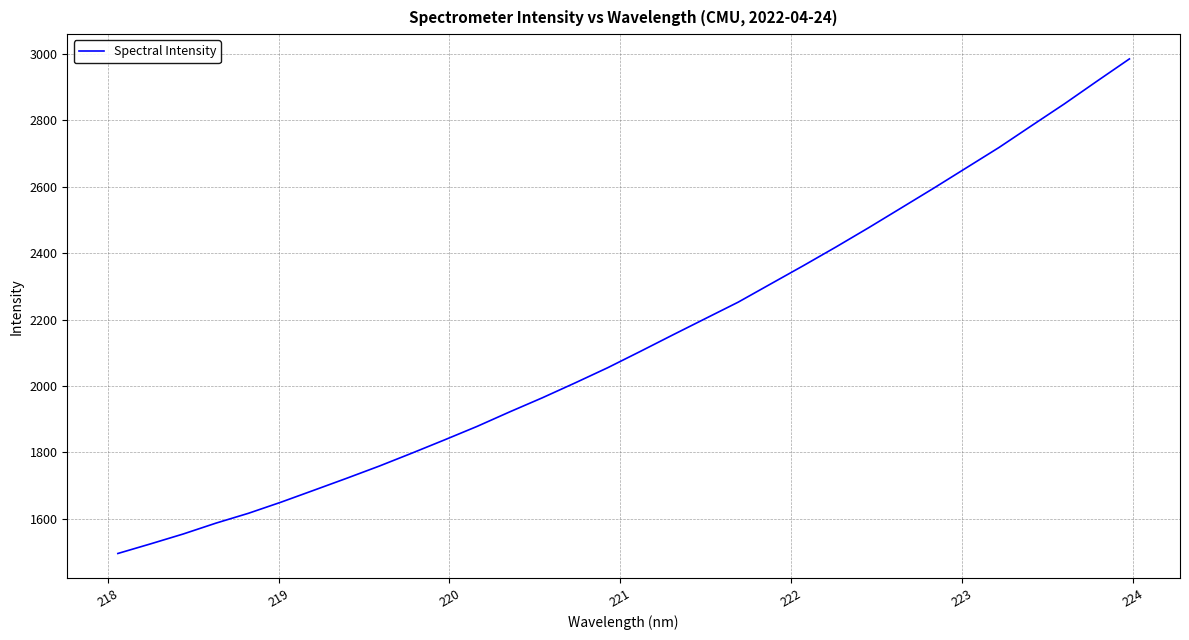

True or false: the data has more than 0 interior local peaks.

False